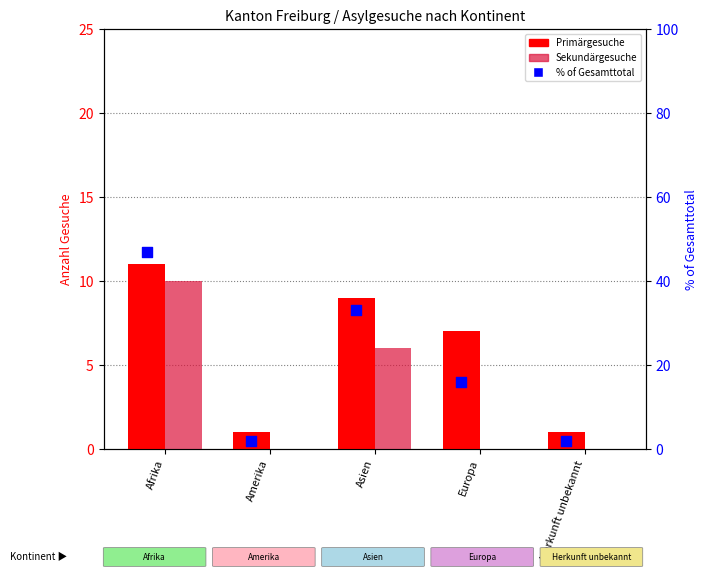

Which has a higher value, Herkunft unbekannt or Europa?

Europa